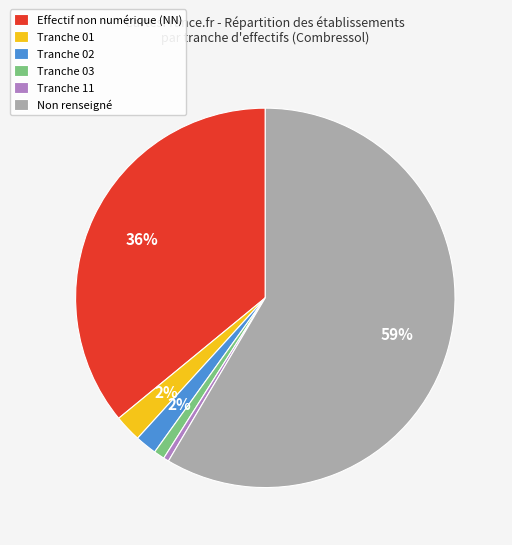

What is the ratio of the value at Tranche 03 to the value at Tranche 02?

0.5